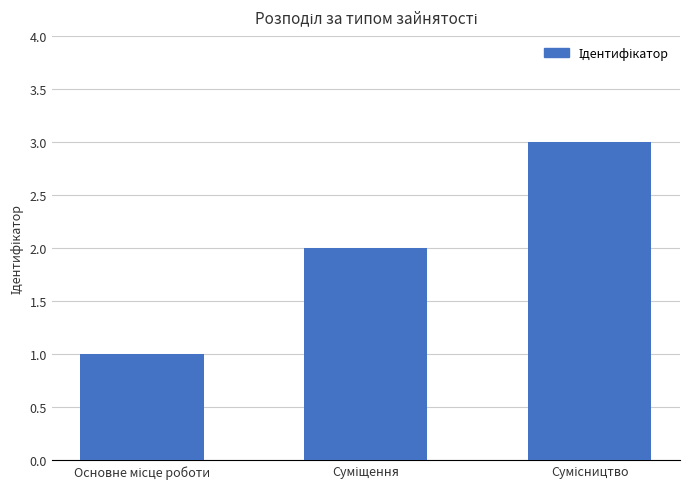

What is the greatest value displayed?

3